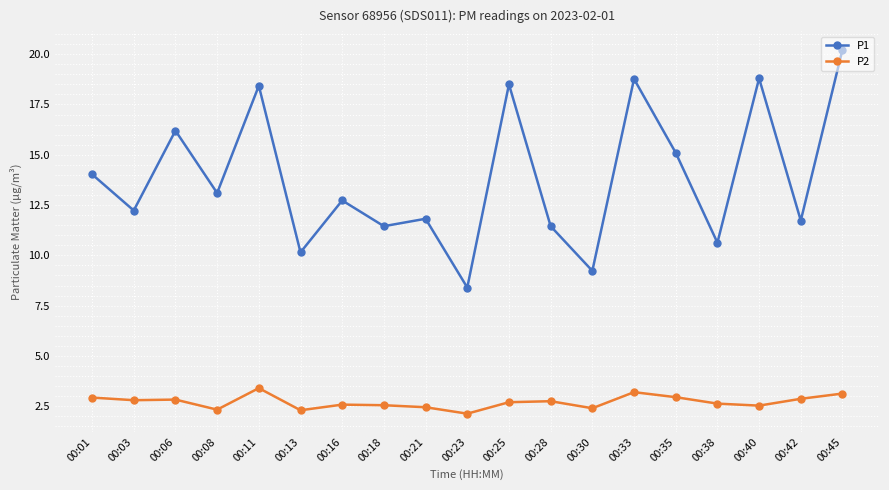

What is the average value of the P2 series?

2.7